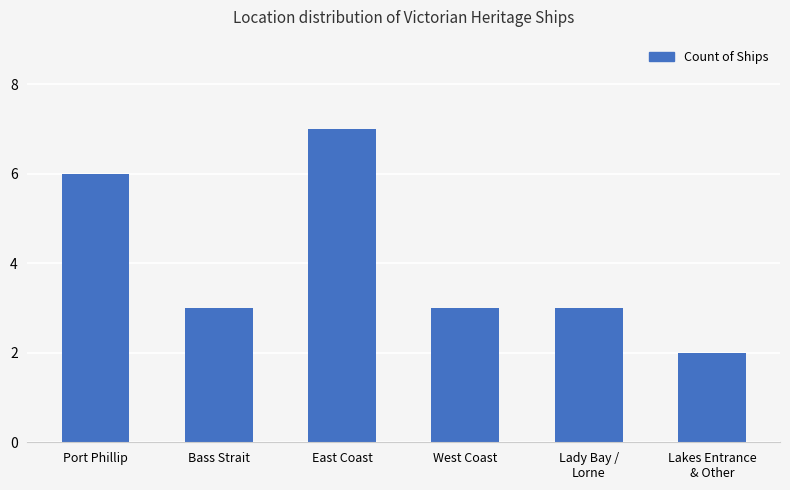

What is the approximate value at Port Phillip?

6